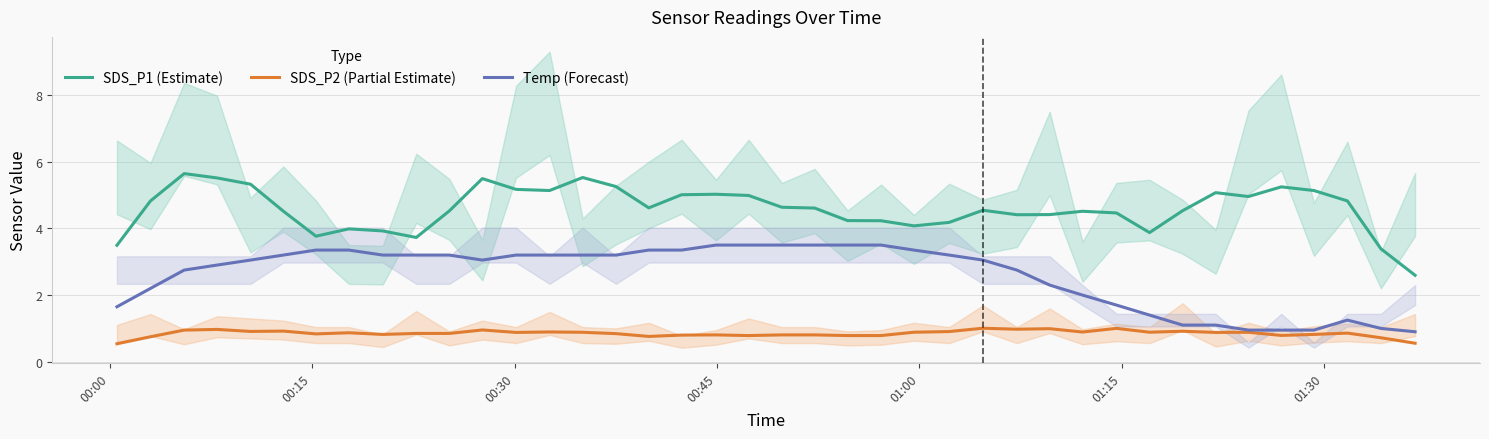

What is the maximum value for SDS_P2 (Partial Estimate)?

1.0